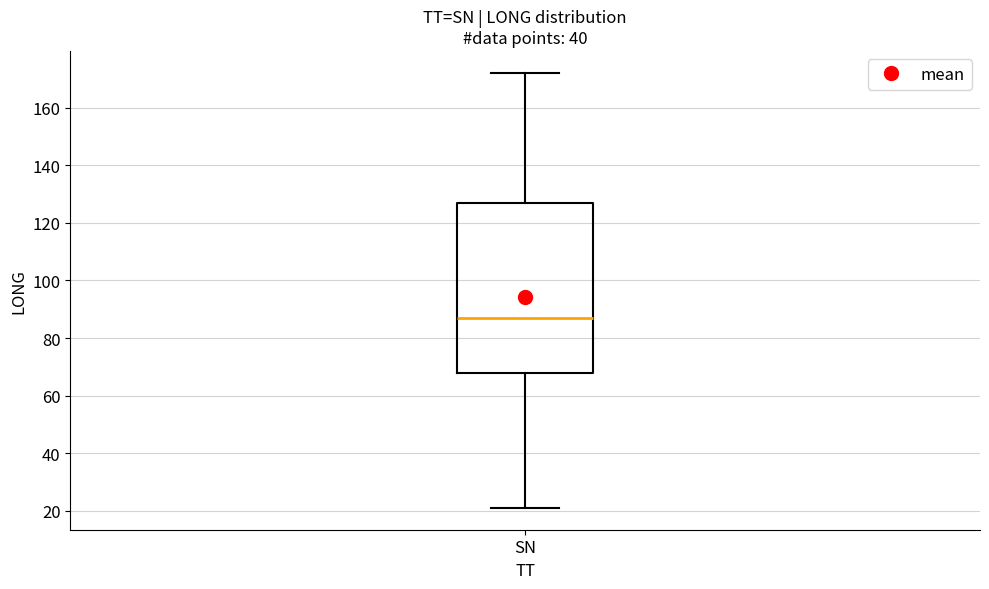

Transcribe this box plot: give where the median line is, the range the box spans, and where the two whiskers end, as read against the y-axis. The values are not printed on the chart, so give them approximately, as read against the axis.

median 86, box 68 to 126, whiskers 22 to 172